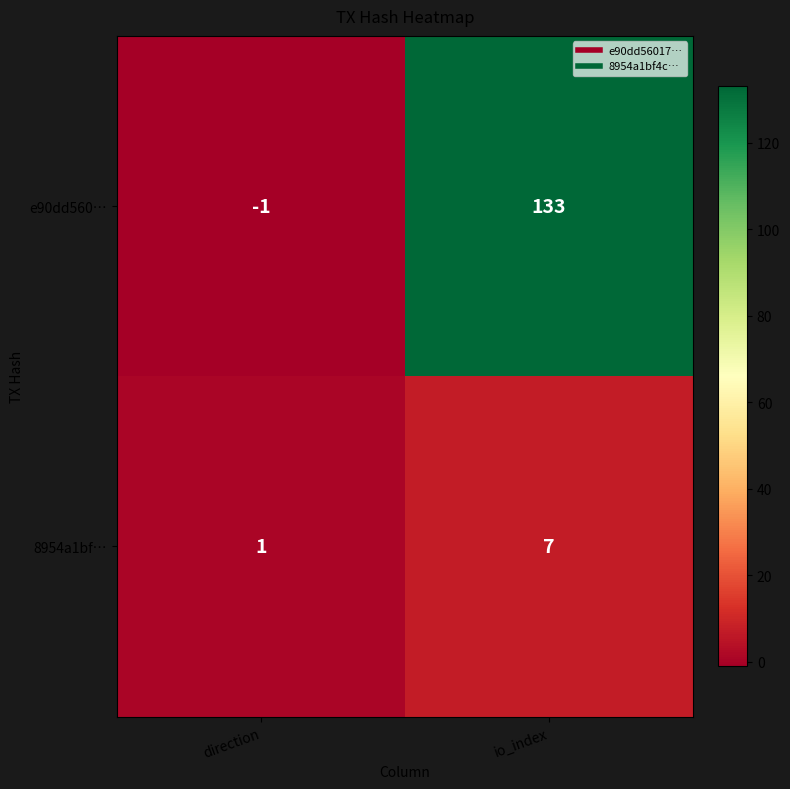

How many distinct data groups are displayed?

2